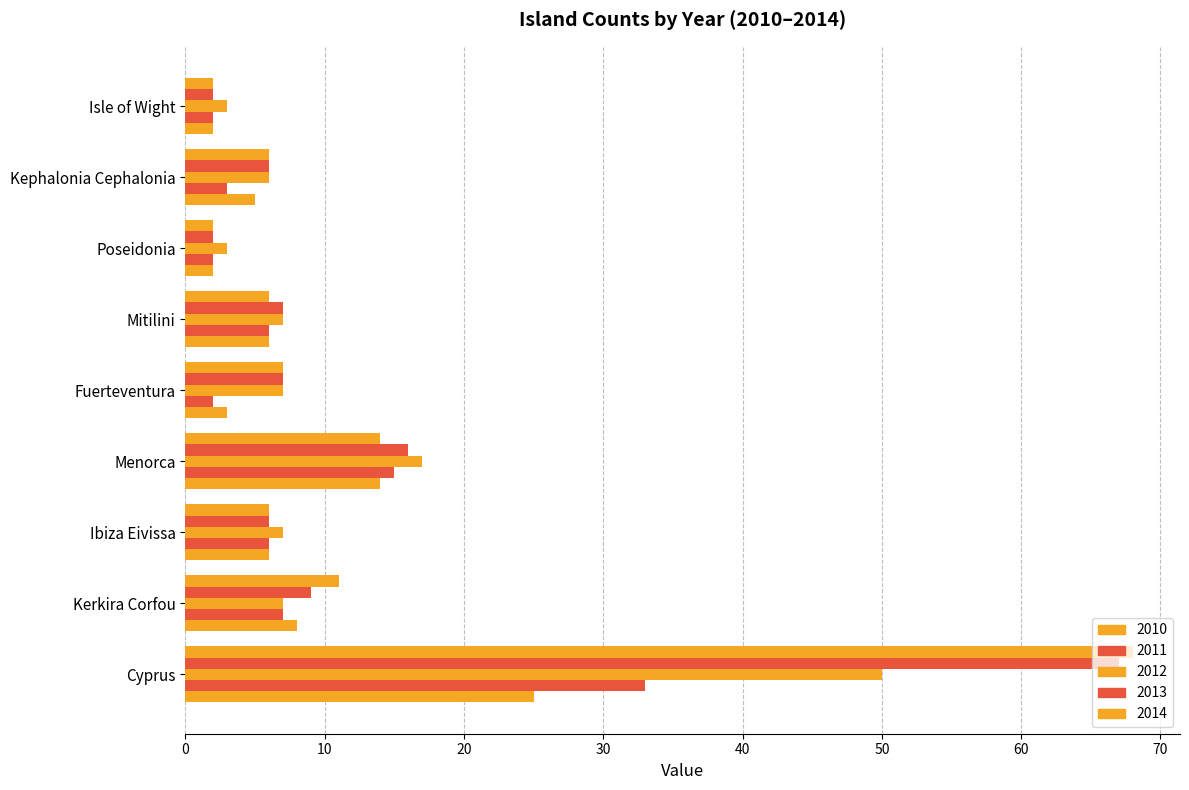

Count the number of categories in the chart.

9